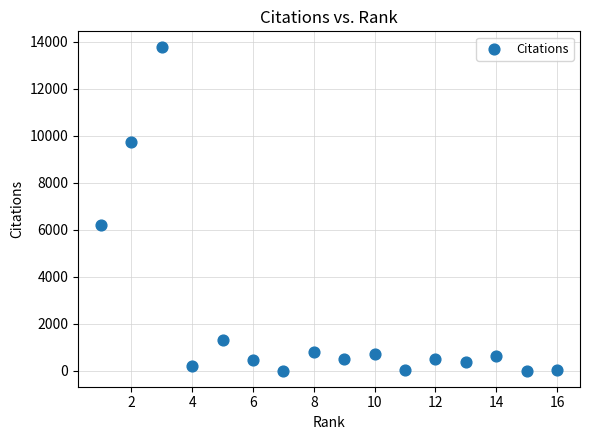

What is the range of Y values (max minus min)?

13763